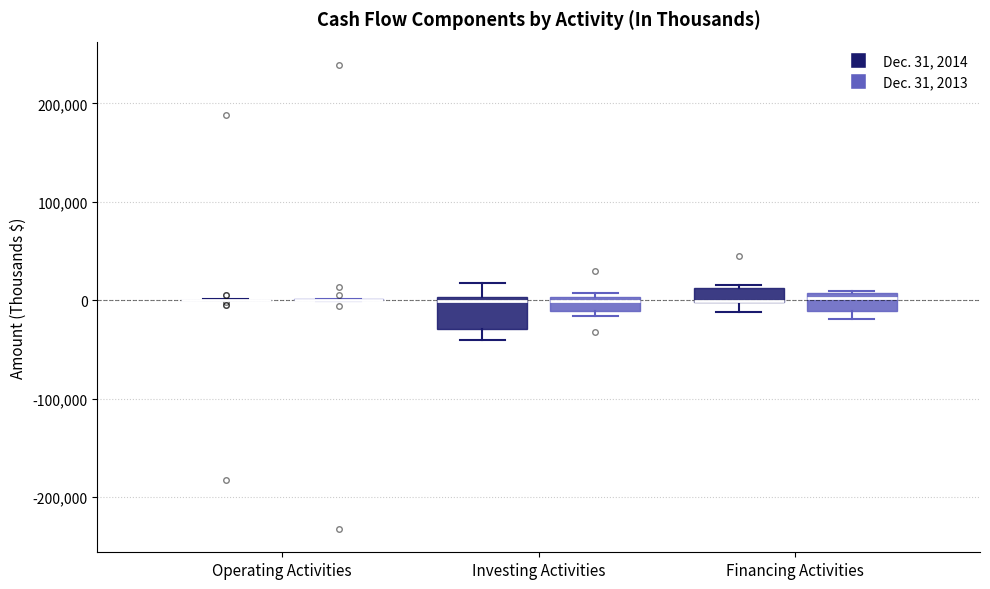

Comparing the boxes themselves (not the whiskers), which one is the tallest?

Investing Activities (Dec. 31, 2014)